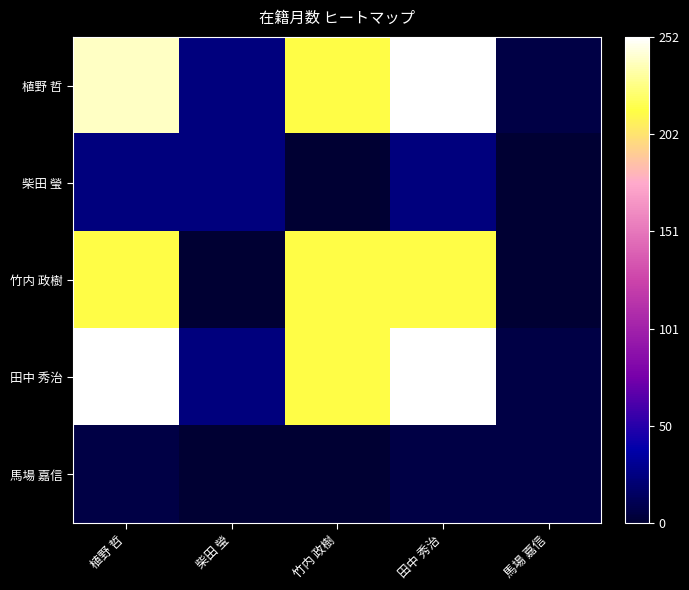

Which series has the widest spread of values?

植野 哲